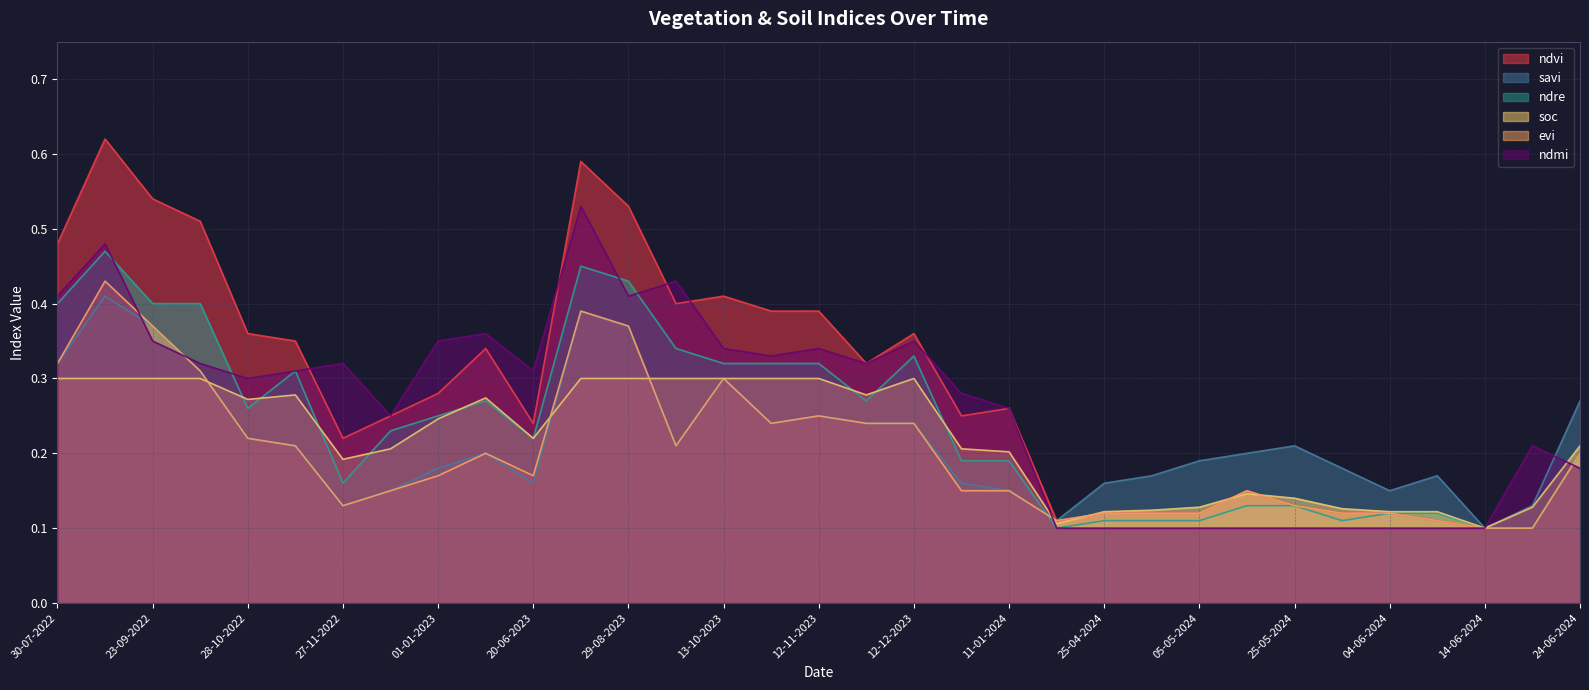

How many ndvi values are between 0 and 1?

33